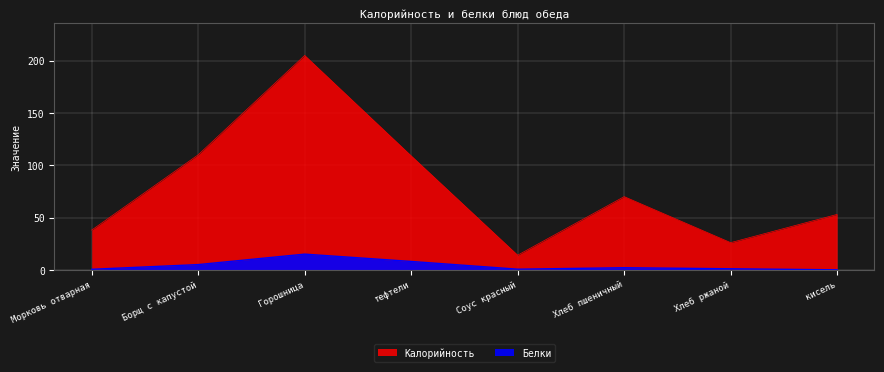

True or false: Белки has more than 0 interior local peaks.

True